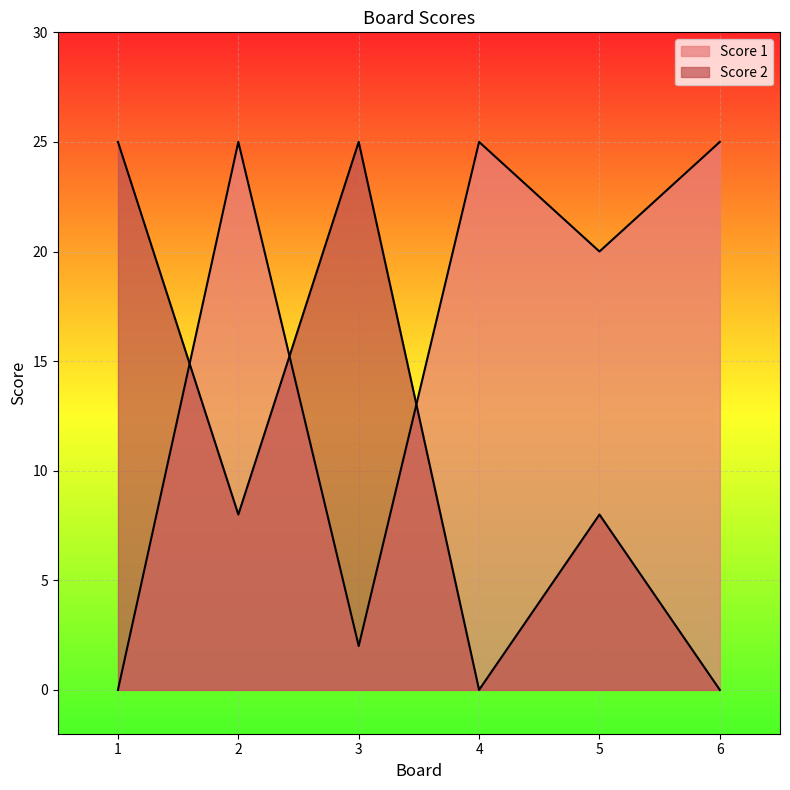

What are all the series names shown in the legend?

Score 1, Score 2